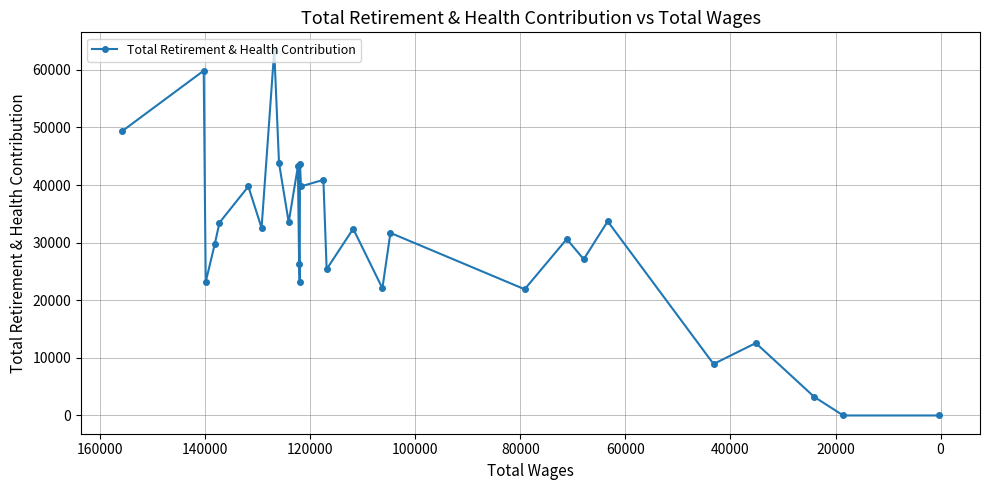

True or false: the data shows 4056 at 24.

False